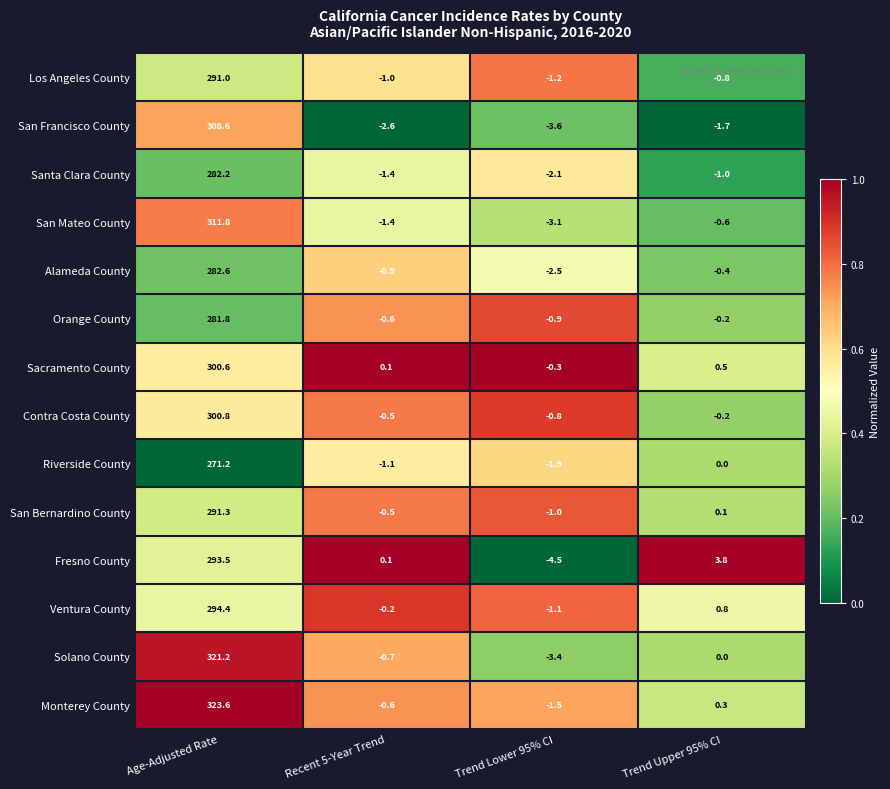

Count the number of categories in the chart.

4